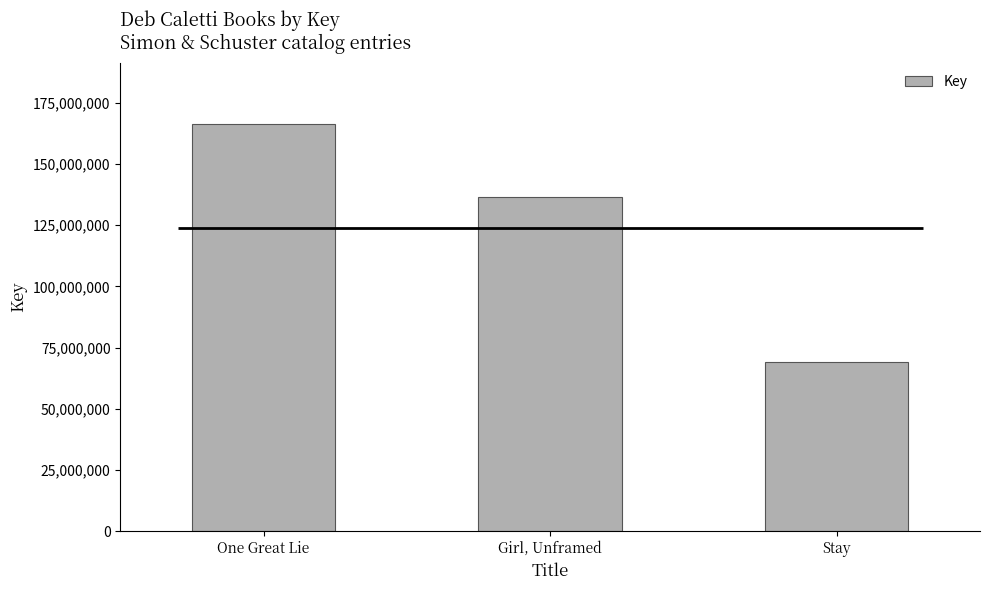

What is the maximum value shown in the chart?

166375495